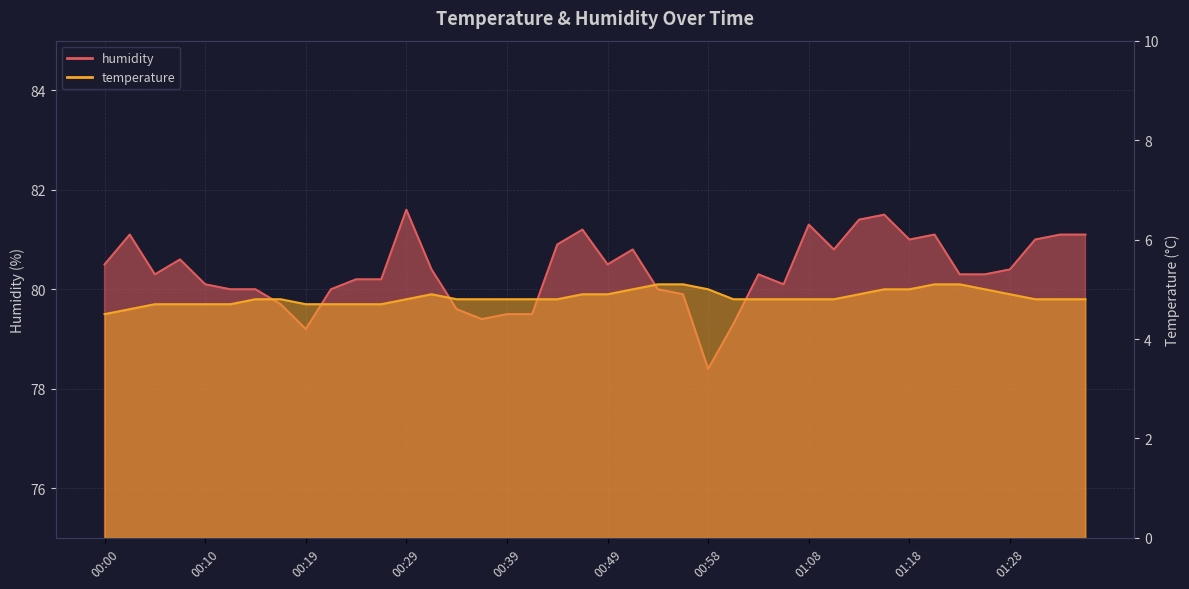

The value of humidity at 00:27 is 38.2. True or false?

False